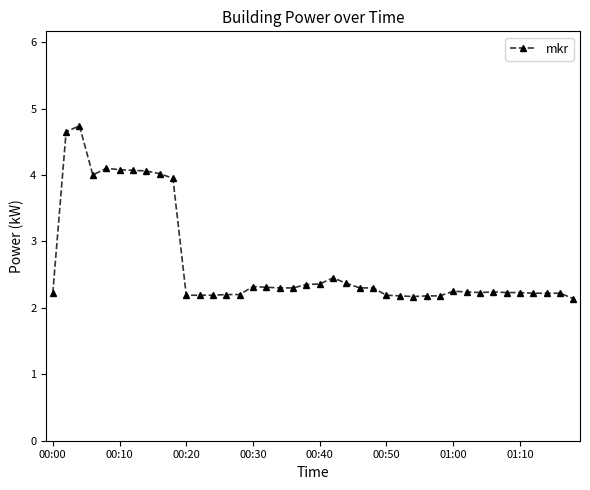

What is the sum of all values?

107.3